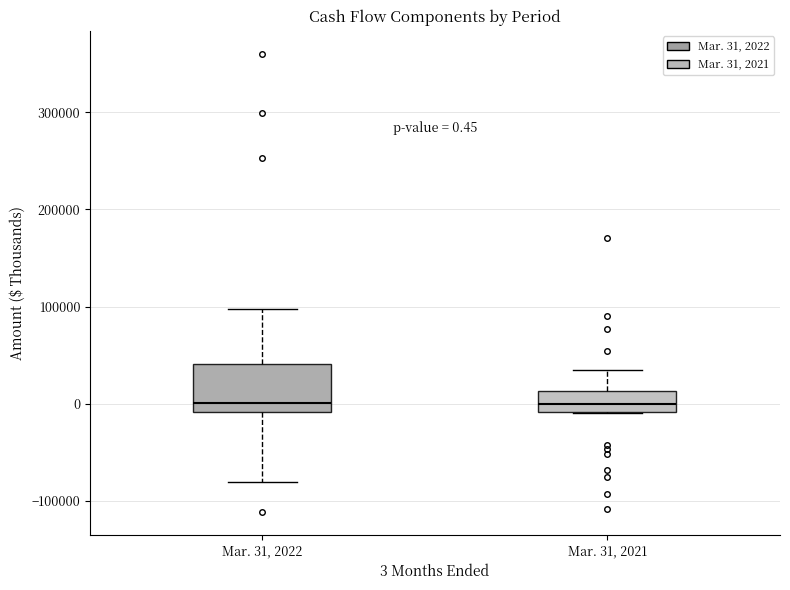

Which box is the tallest, from its lower edge to its upper edge?

Mar. 31, 2022